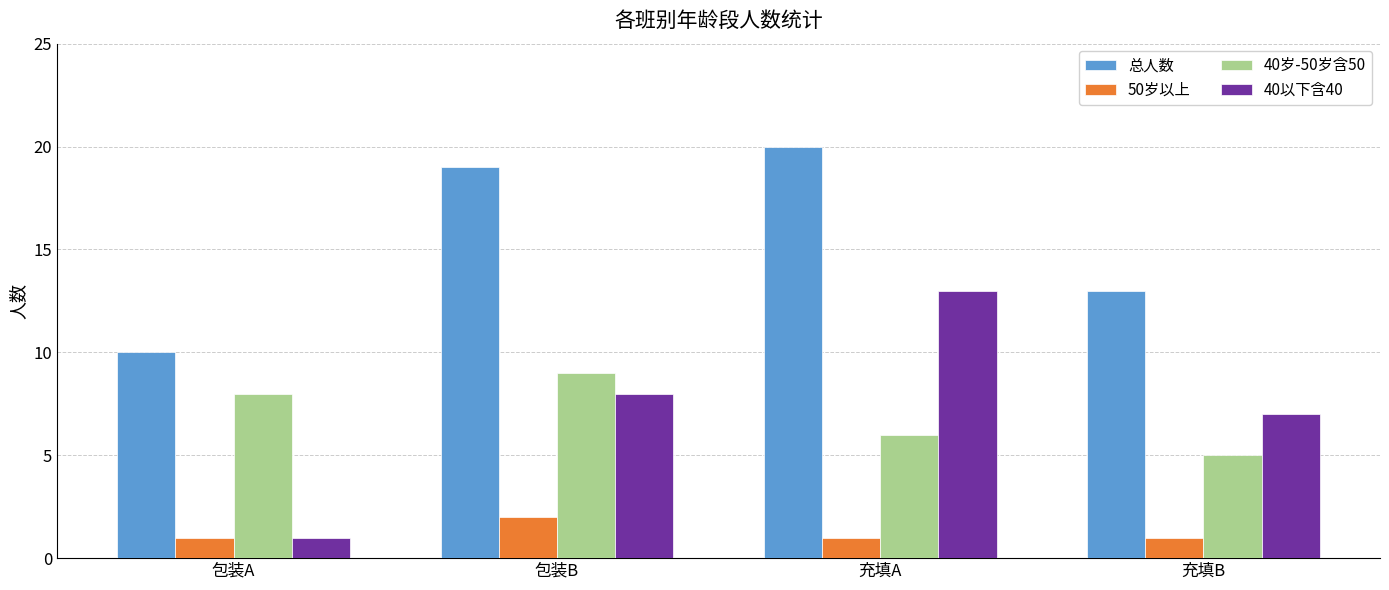

Rank the series at 包装B from lowest to highest value.

50岁以上, 40以下含40, 40岁-50岁含50, 总人数